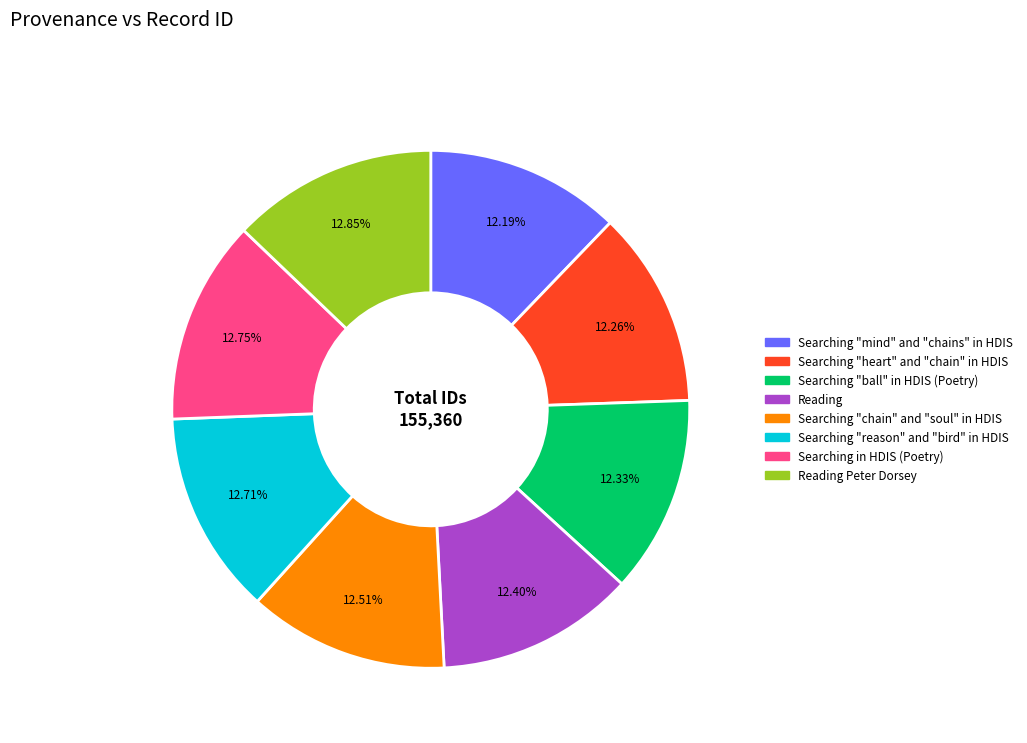

Is there any slice that represents more than half of the pie?

No